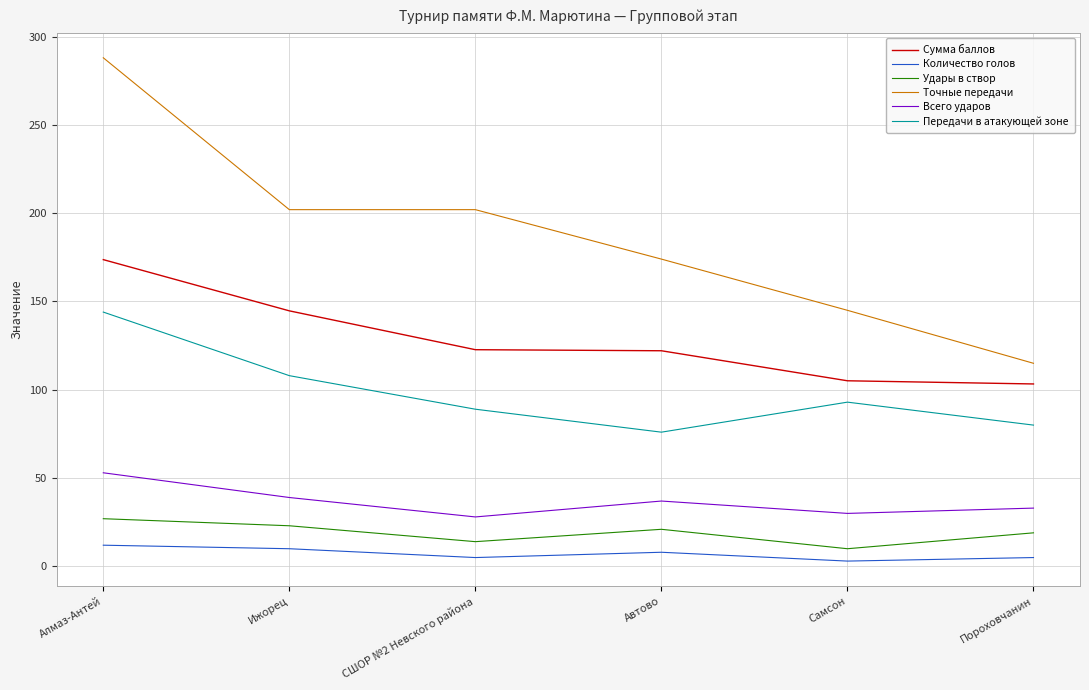

List the series in order of their peak value, lowest first.

Количество голов, Удары в створ, Всего ударов, Передачи в атакующей зоне, Сумма баллов, Точные передачи